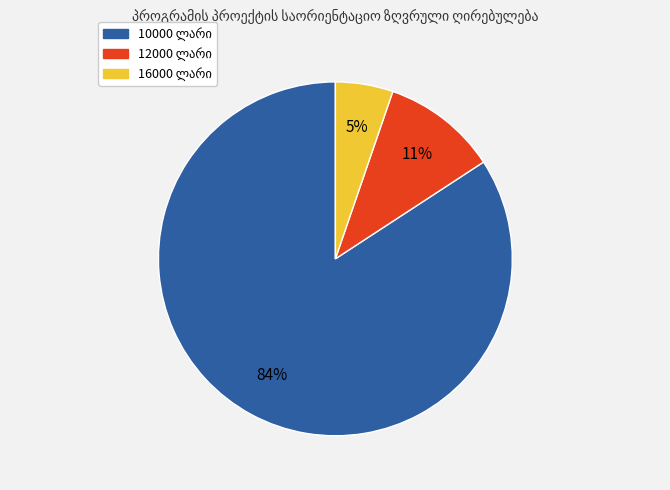

Is 16000 the majority of the pie?

No